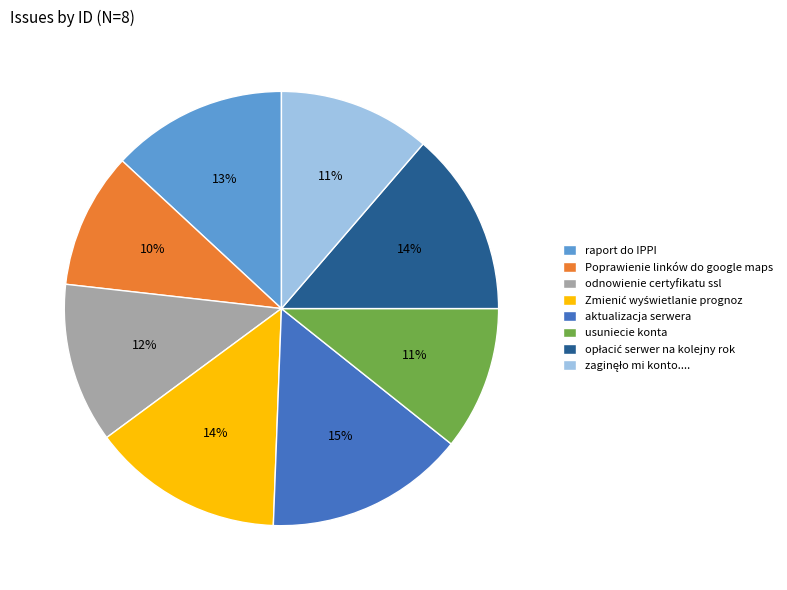

Does odnowienie certyfikatu ssl represent more than half of the total?

No